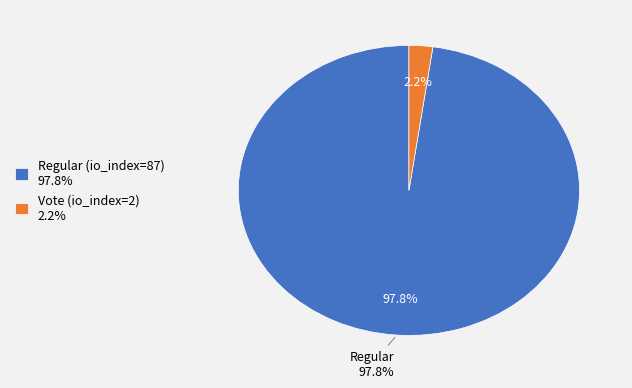

The Vote (io_index=2) slice represents 2% of the pie. True or false?

True